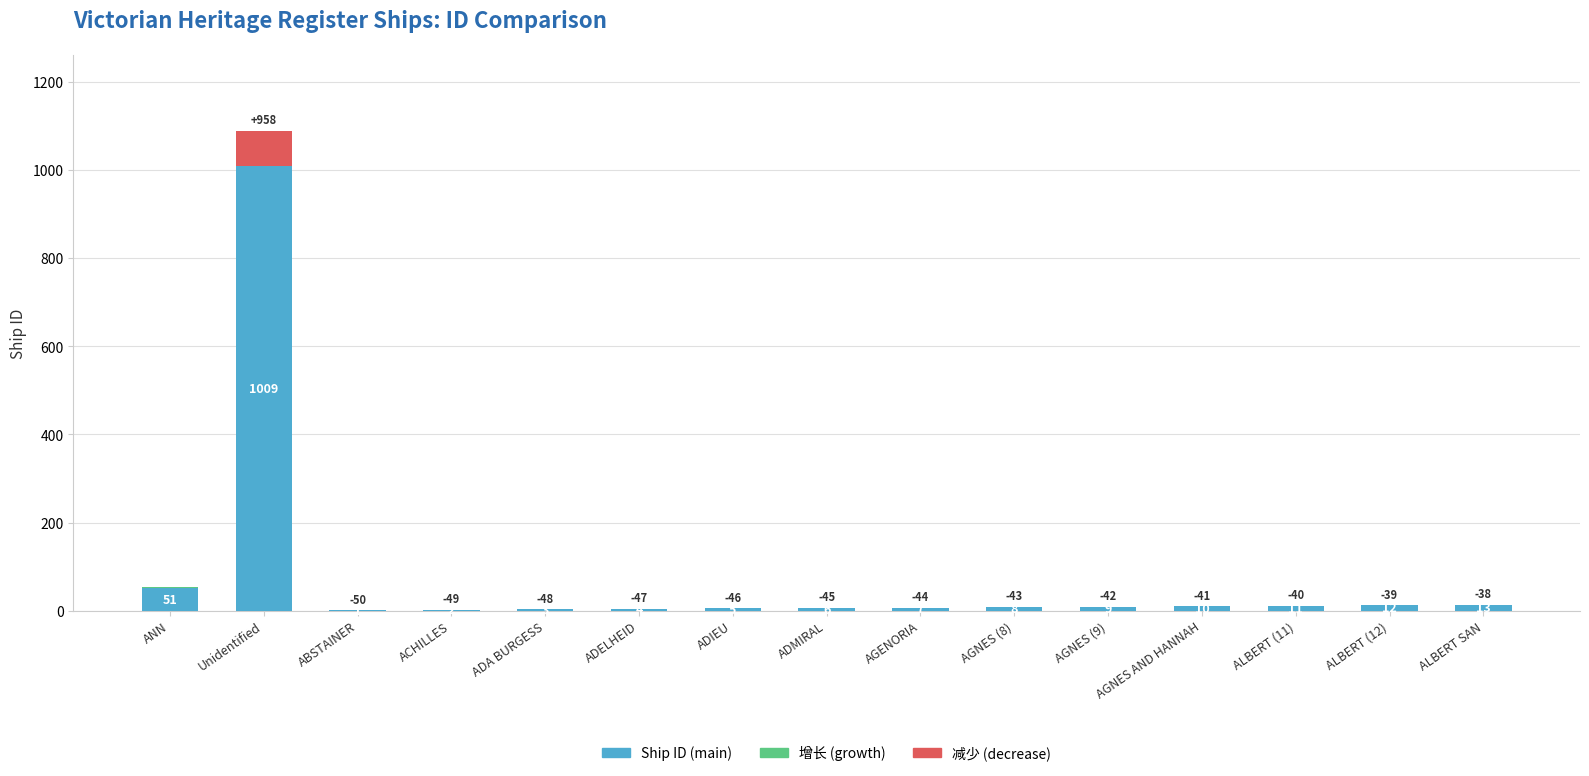

Reading left to right, what are all the values shown in this chart?

ANN=51	Unidentified=1009	ABSTAINER=1	ACHILLES=2	ADA BURGESS=3	ADELHEID=4	ADIEU=5	ADMIRAL=6	AGENORIA=7	AGNES (8)=8	AGNES (9)=9	AGNES AND HANNAH=10	ALBERT (11)=11	ALBERT (12)=12	ALBERT SAN=13